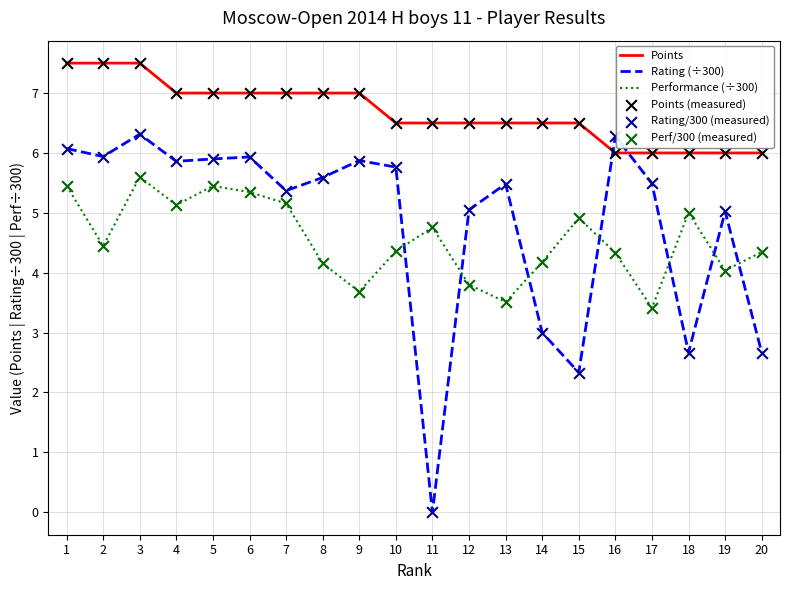

At how many categories does at least one series exceed 3?

20